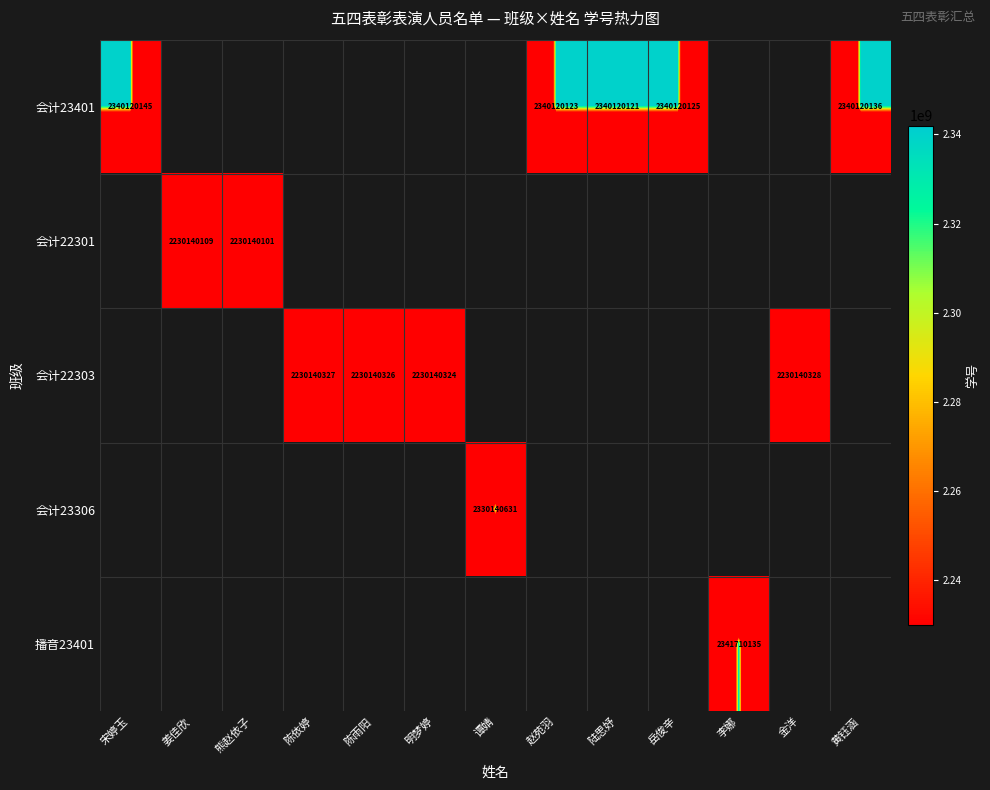

At which category does the chart reach its minimum across all series?

姜佳欣